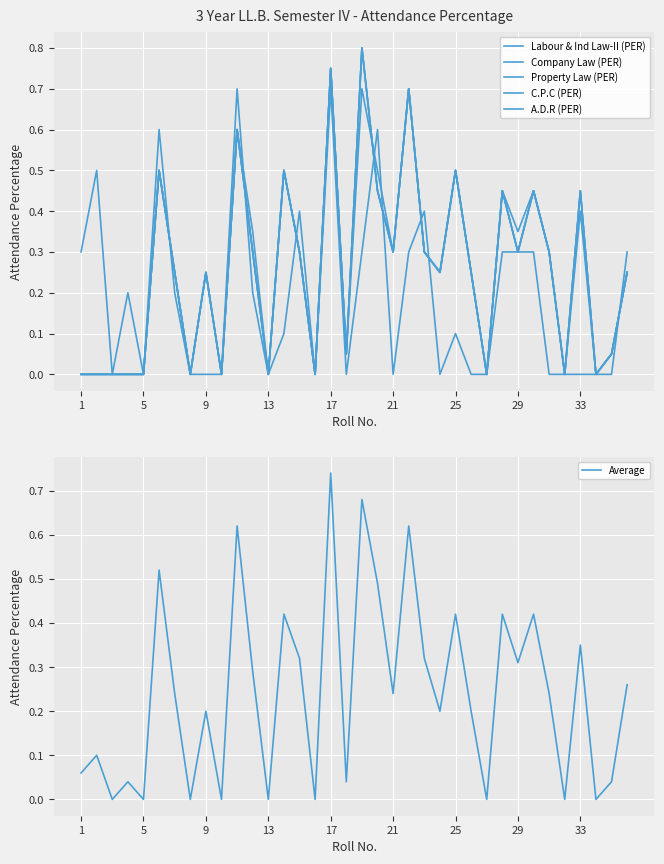

How many values in Labour & Ind Law-II (PER) are above zero?

24